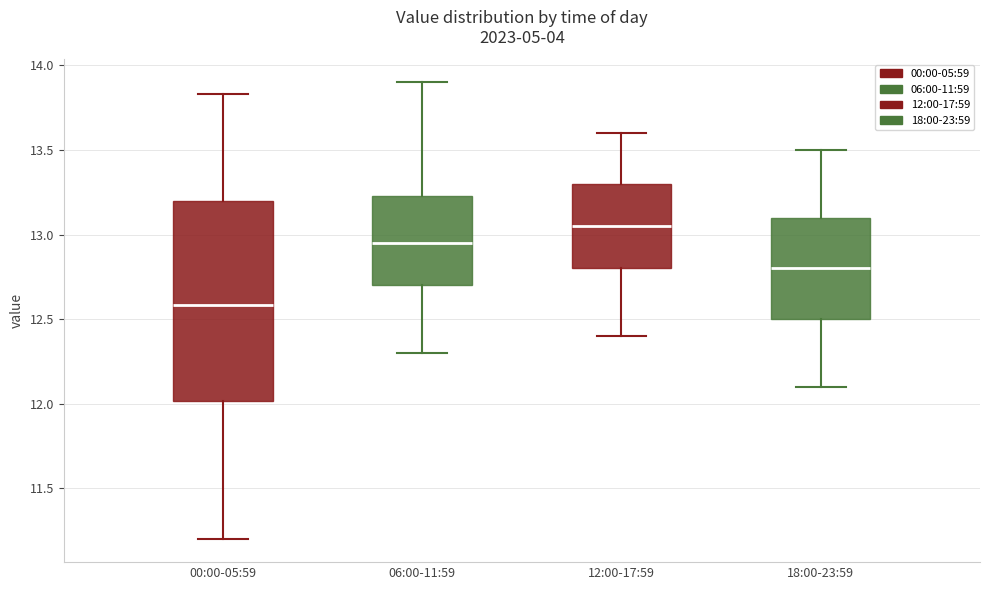

Where does the lower whisker of the box for 12:00-17:59 end on the y-axis? The values are not printed on the chart, so give them approximately, as read against the axis.

12.40